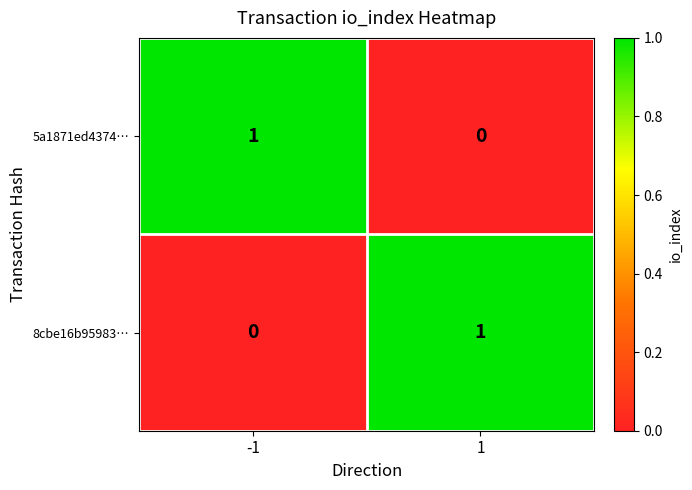

True or false: 5a1871ed4374… has a value of 0 at 1.

True